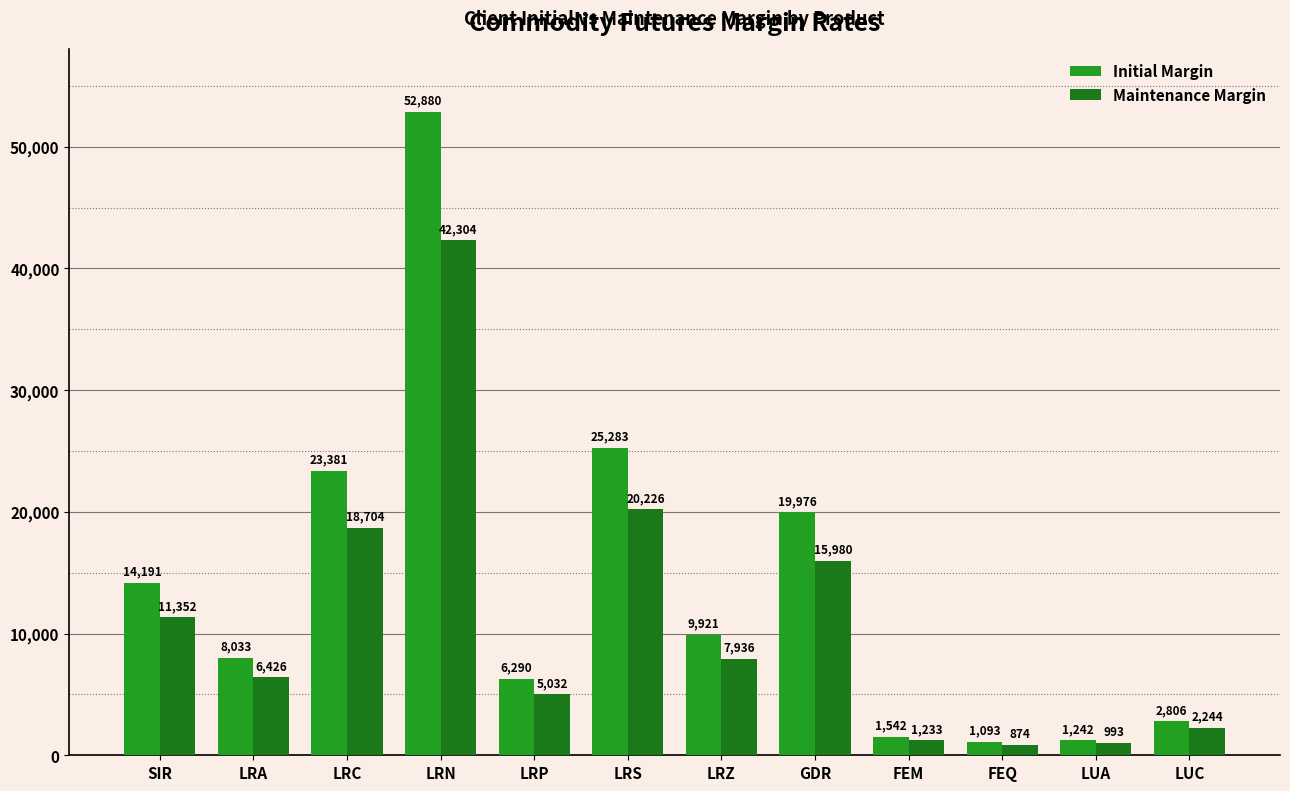

What is the label of the 4th bar from the left?

LRN